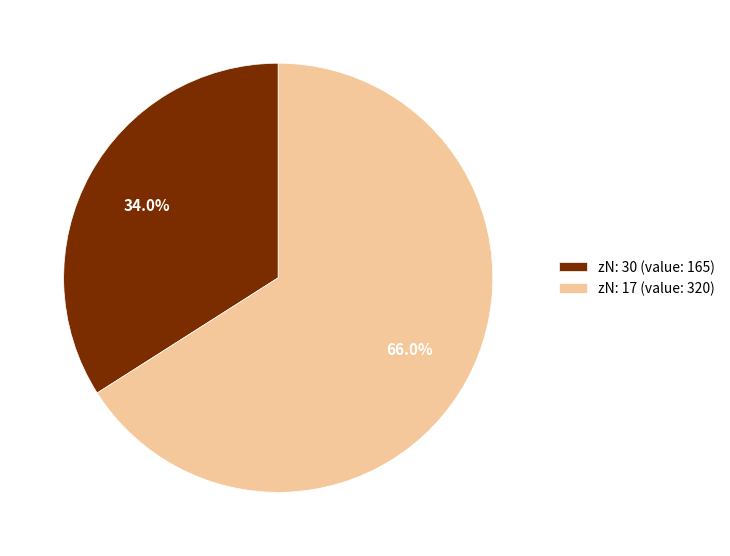

What is the ratio of the value at zN: 30 (value: 165) to the value at zN: 17 (value: 320)?

0.5